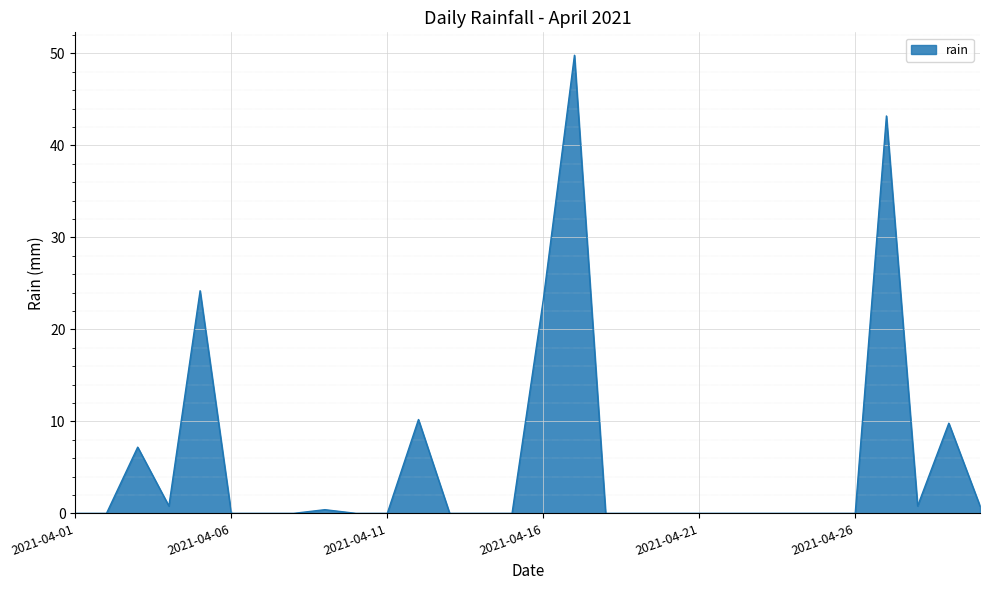

What is the difference between the maximum and minimum values?

49.8